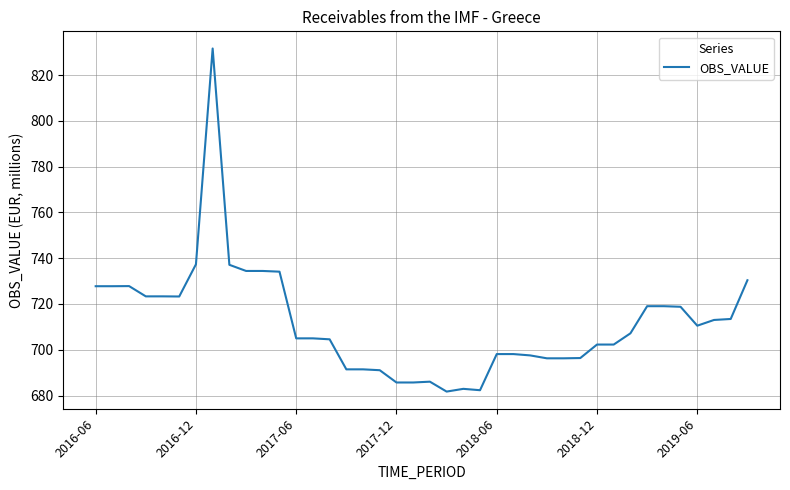

What is the minimum value shown in the chart?

681.7